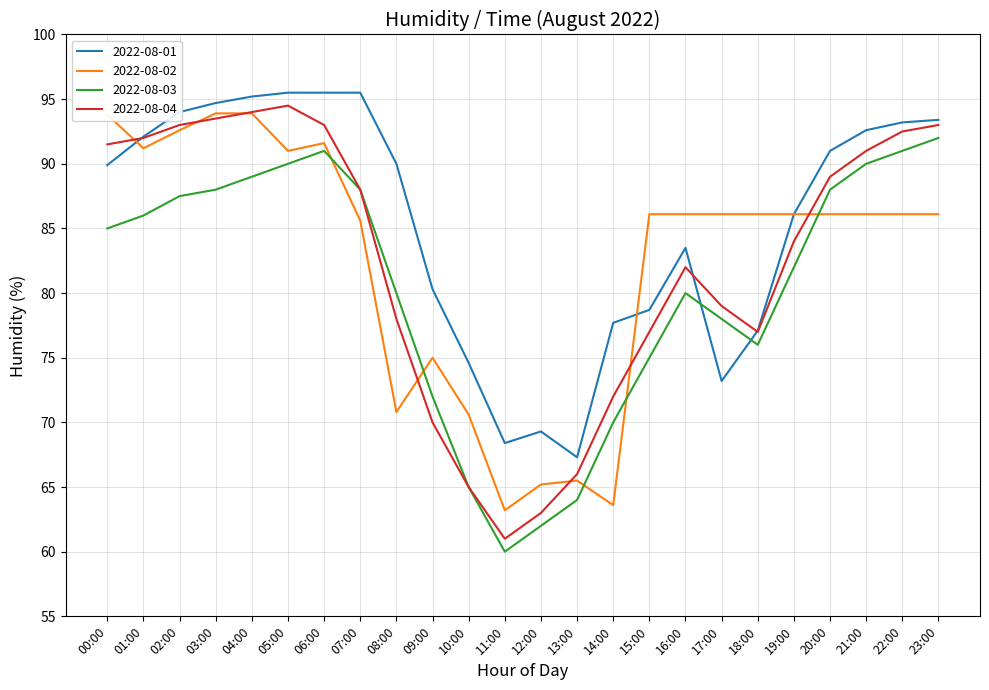

What position from the left is 08:00?

9